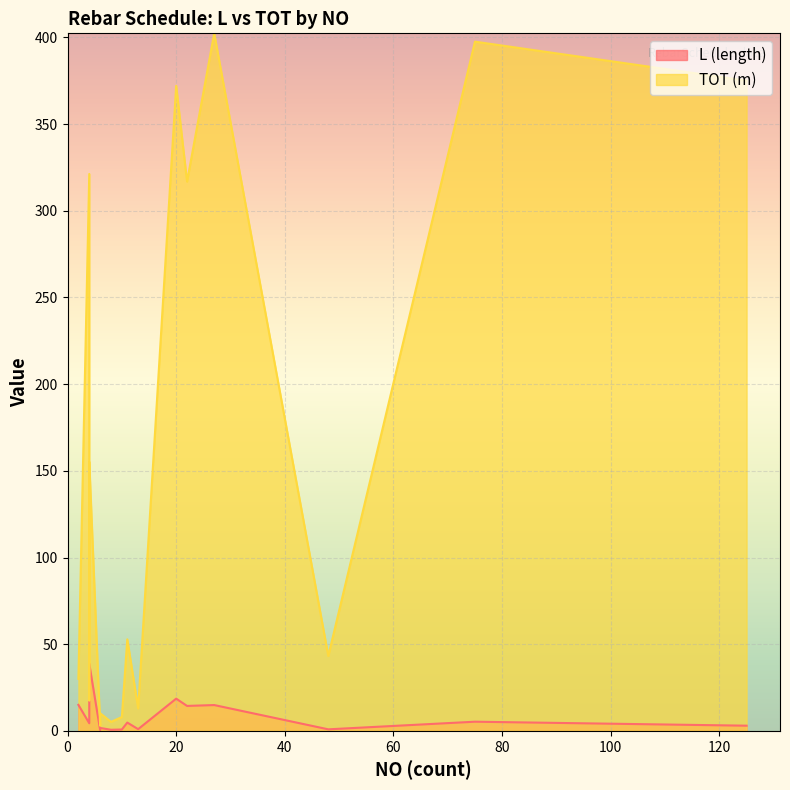

True or false: L (length) and TOT (m) cross at least once.

False